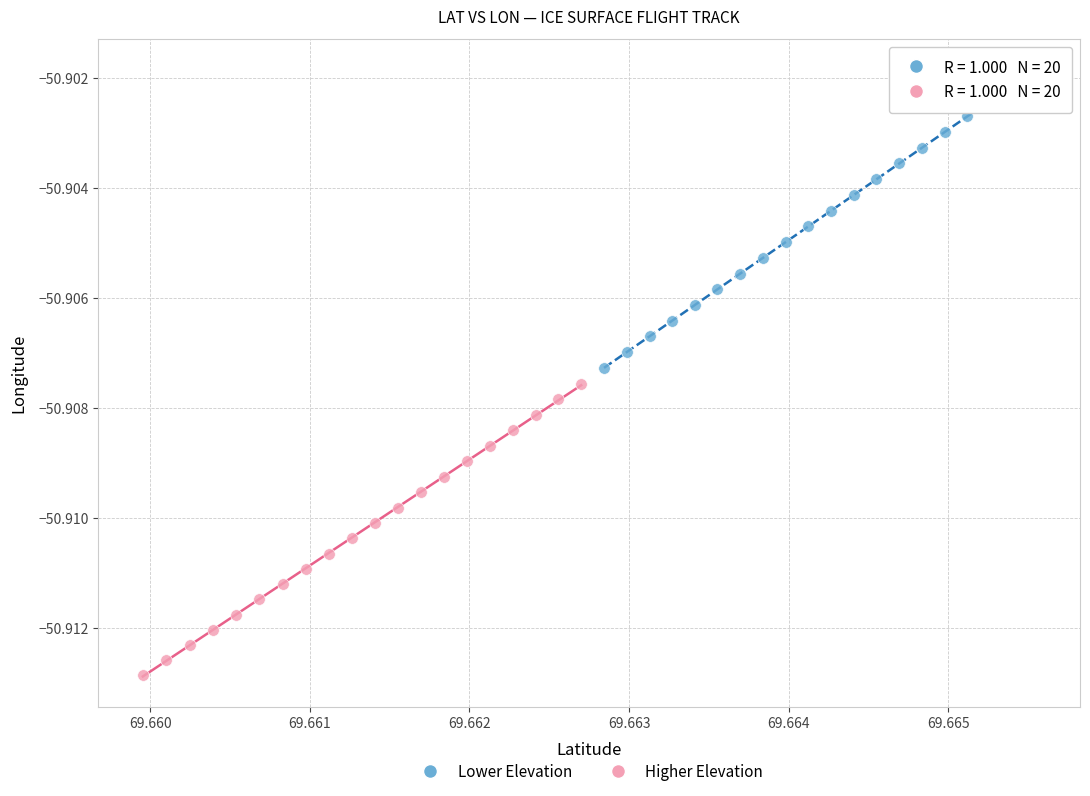

Which series reaches the maximum Y coordinate?

Lower Elevation